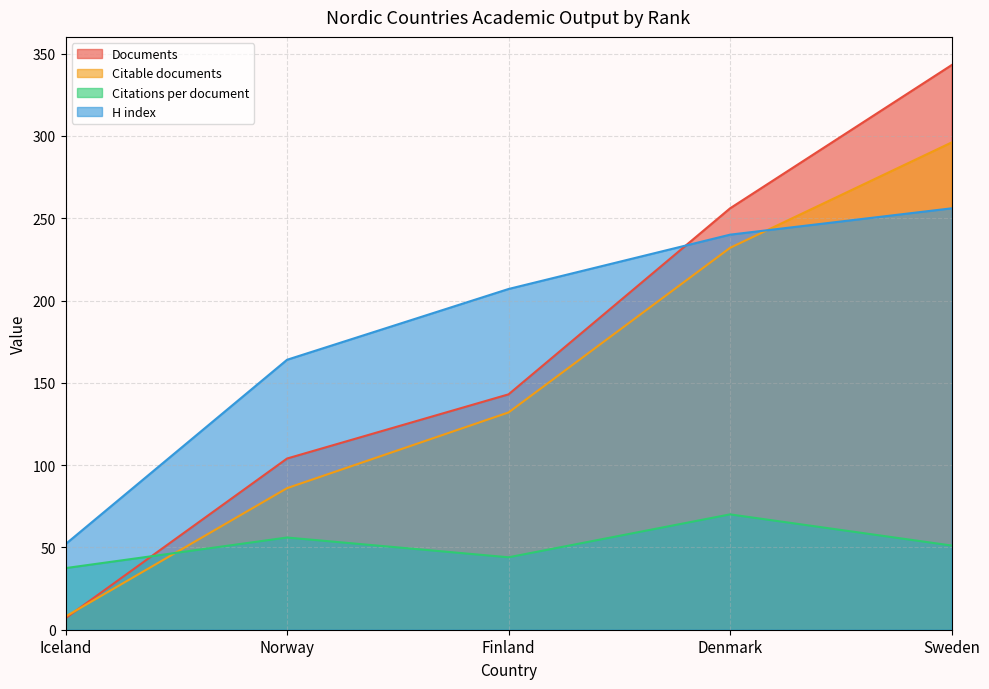

True or false: H index has more than 0 points higher than both neighbors.

False